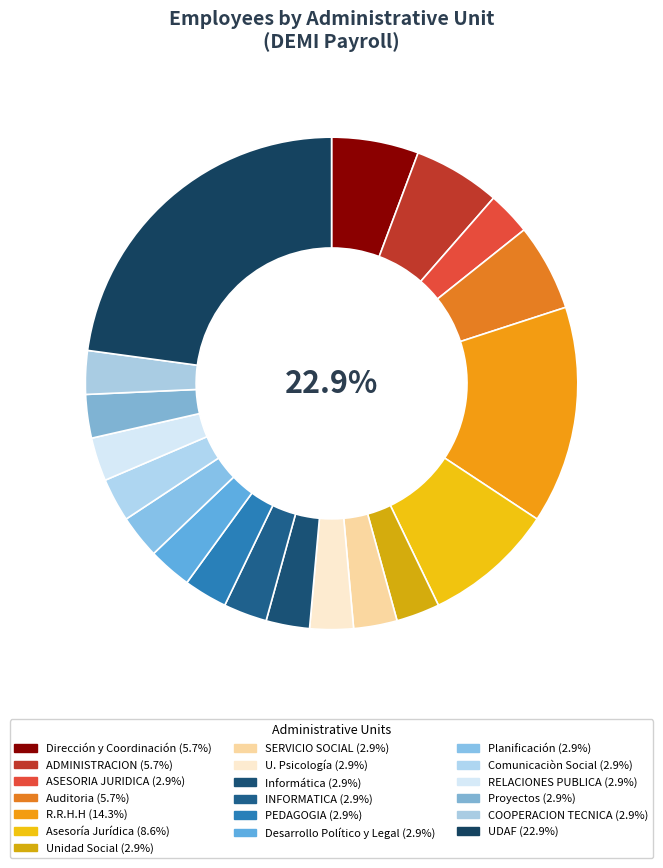

To the nearest percent, what is the combined percentage of UDAF and Informática?

26%